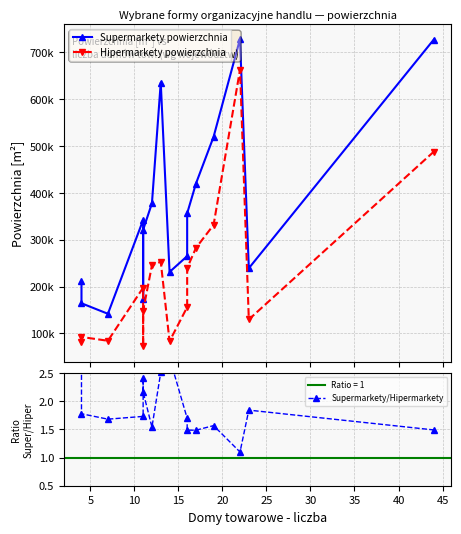

True or false: Supermarkety powierzchnia and Hipermarkety powierzchnia cross at least once.

False